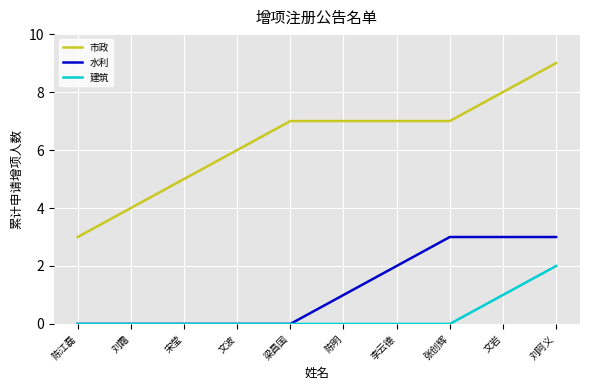

True or false: 市政 and 建筑 cross at least once.

False